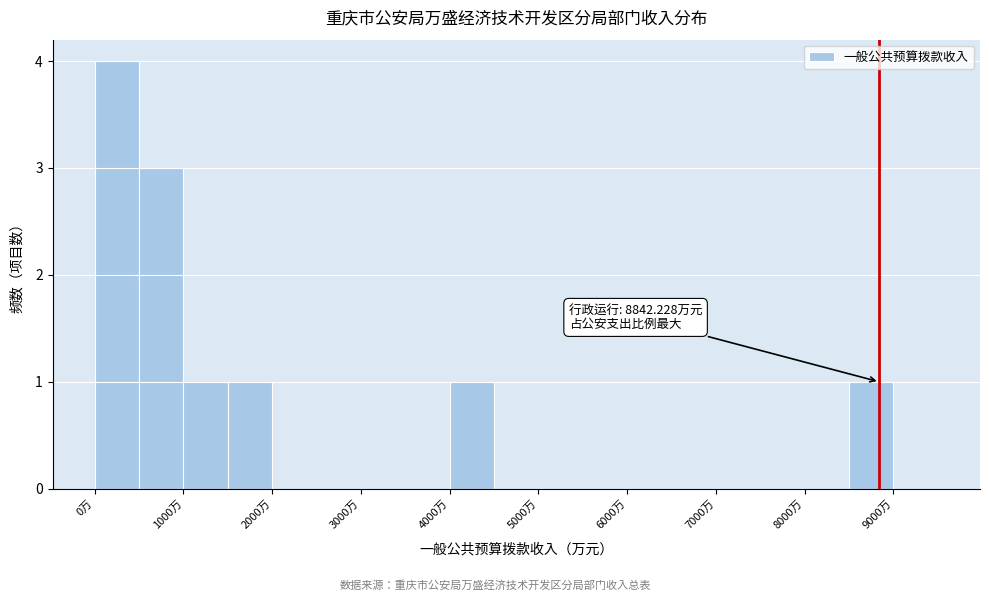

Which range on the x-axis has the tallest bar?

0 to 500